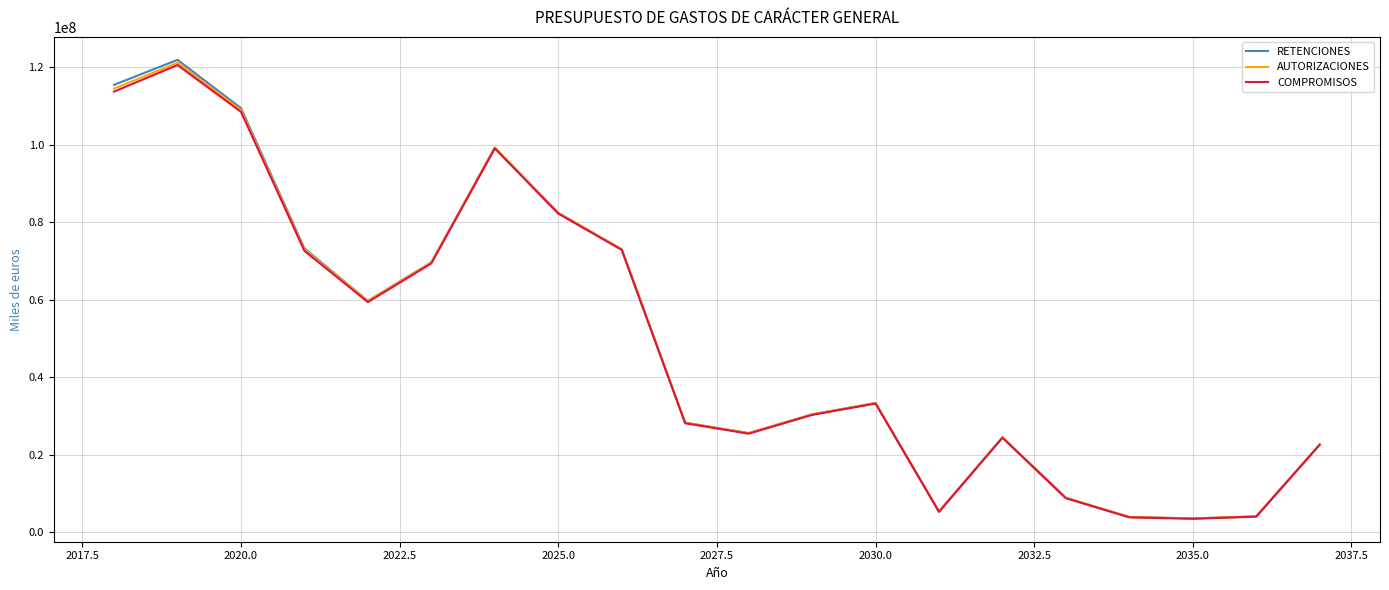

What is the minimum value for RETENCIONES?

3623983